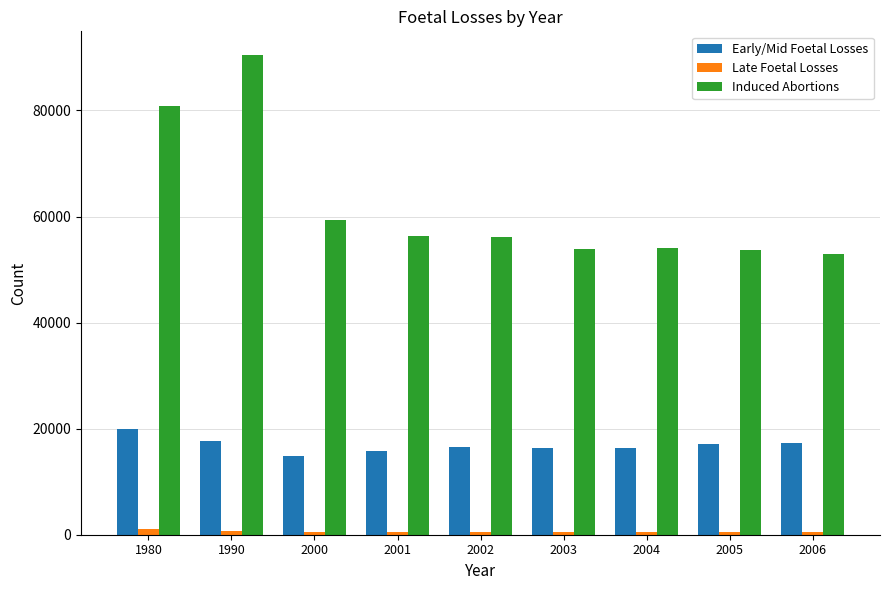

What is the average value of the Early/Mid Foetal Losses series?

16871